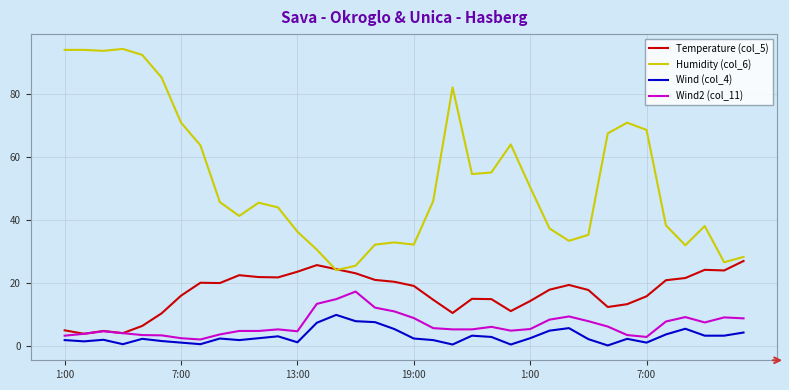

Which series has the largest range (max minus min)?

Humidity (col_6)